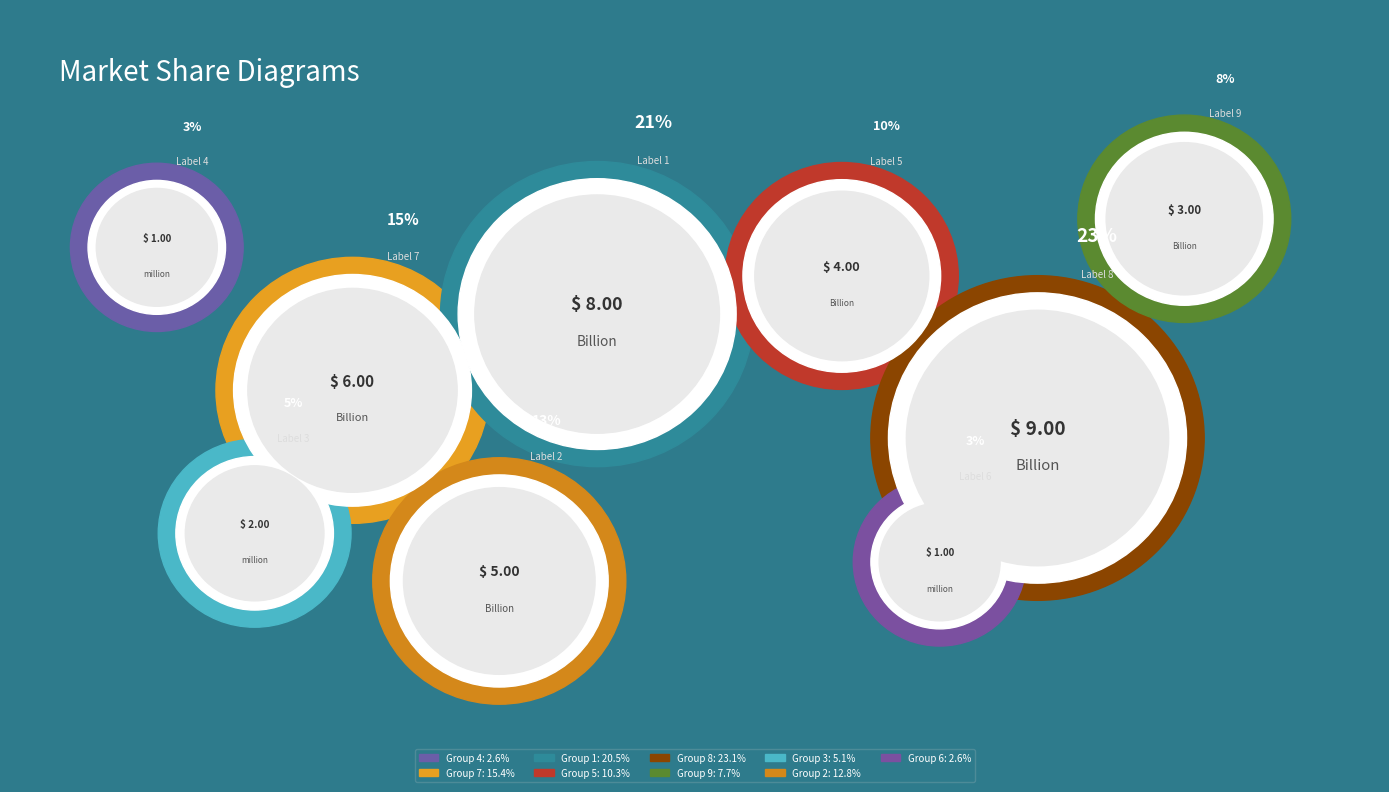

Combined, do 1 and 6 account for over 50%?

No